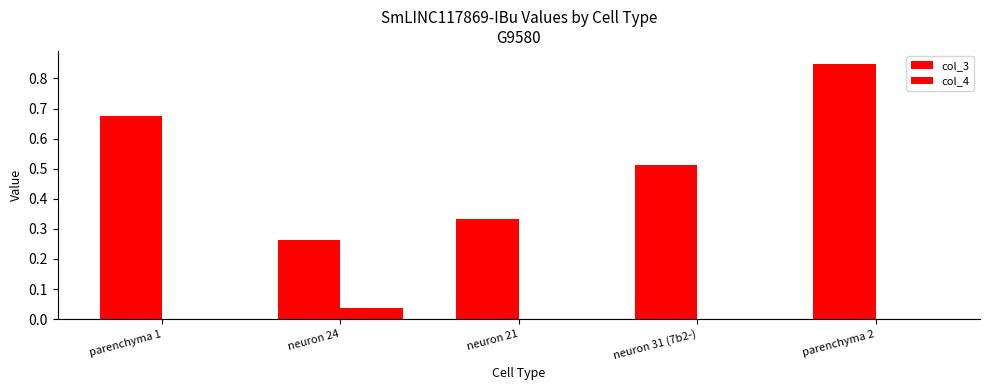

Between parenchyma 1 and neuron 24, which series saw the biggest shift?

col_3